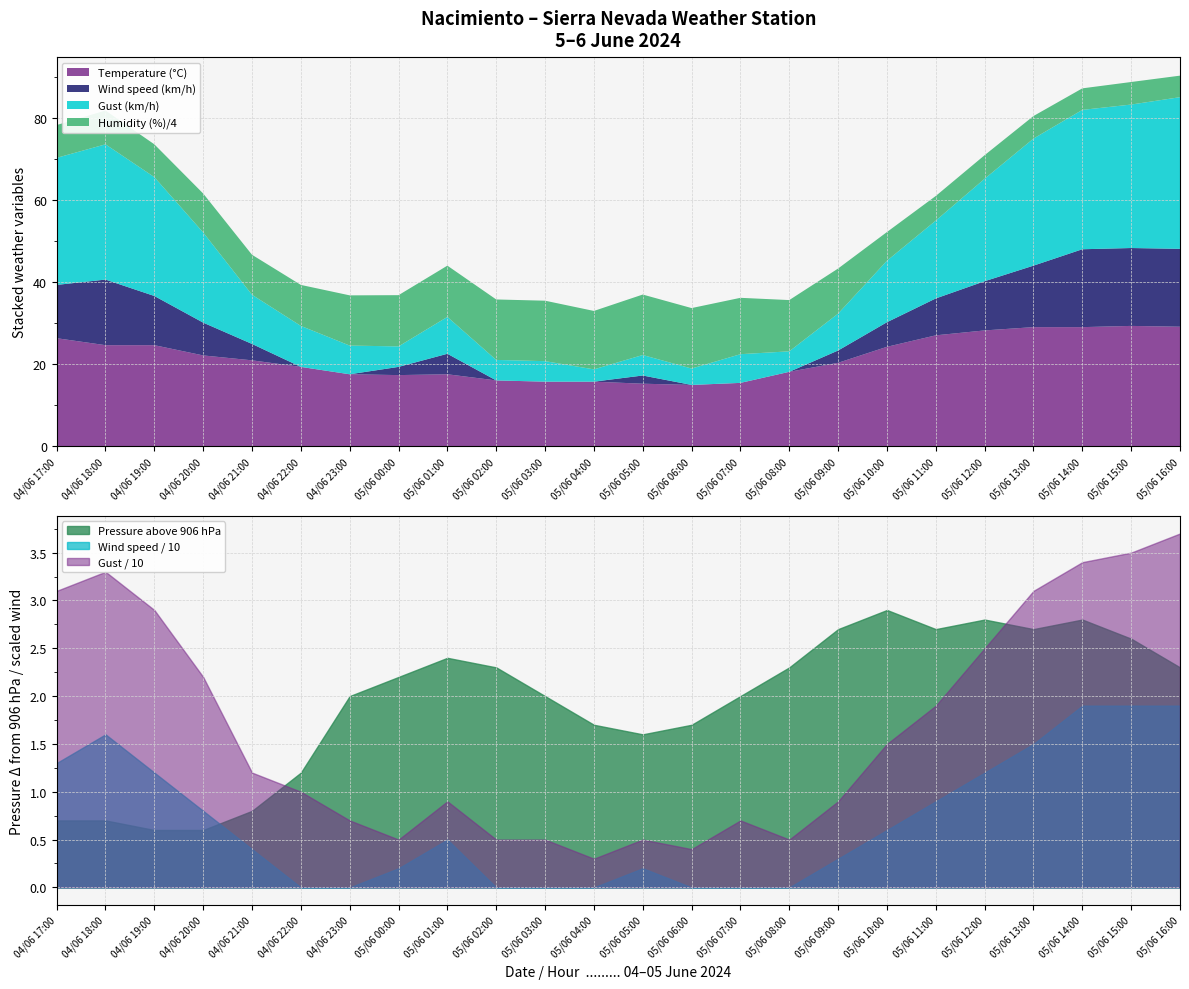

In Temperature (°C), how many points are lower than both neighbors (excluding endpoints)?

2